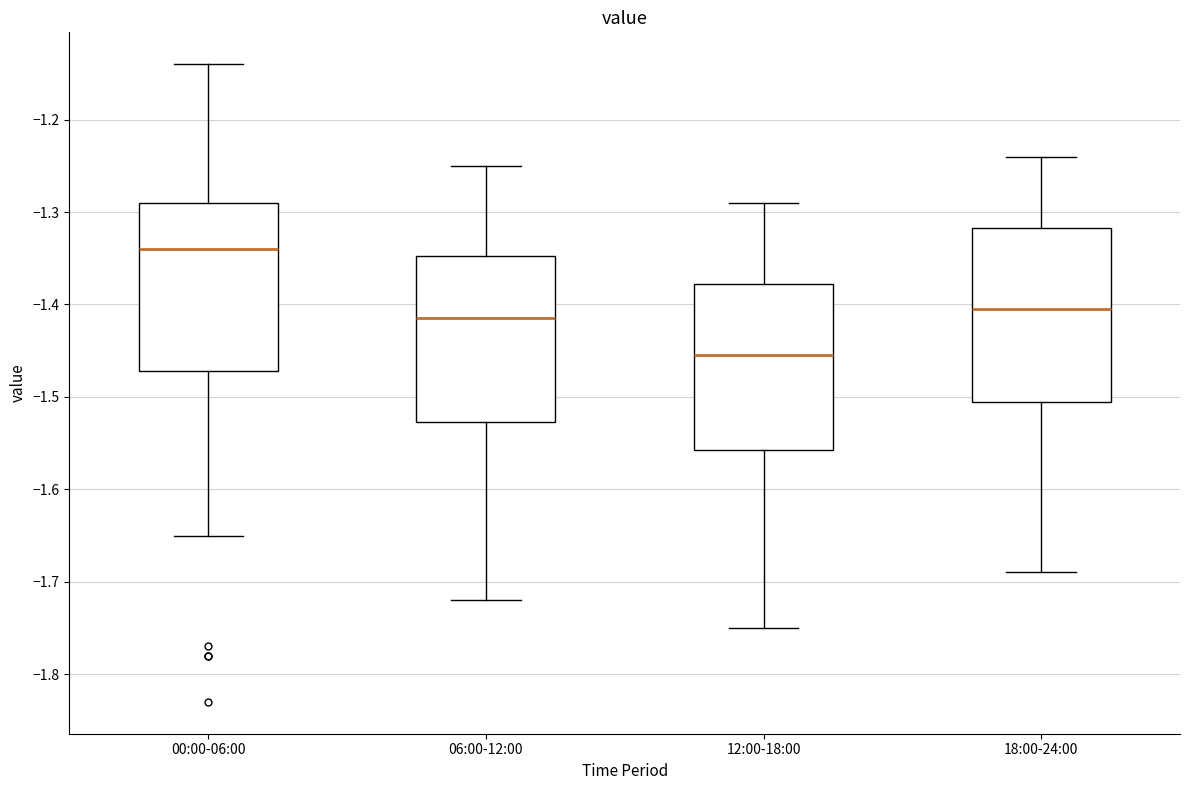

Reading left to right, read every box against the y-axis: the position of its median line, the range the box covers, and the ends of its whiskers. The values are not printed on the chart, so give them approximately, as read against the axis.

00:00-06:00: median -1.34, box -1.47 to -1.29, whiskers -1.65 to -1.14
06:00-12:00: median -1.41, box -1.53 to -1.35, whiskers -1.72 to -1.25
12:00-18:00: median -1.45, box -1.56 to -1.38, whiskers -1.75 to -1.29
18:00-24:00: median -1.40, box -1.50 to -1.32, whiskers -1.69 to -1.24